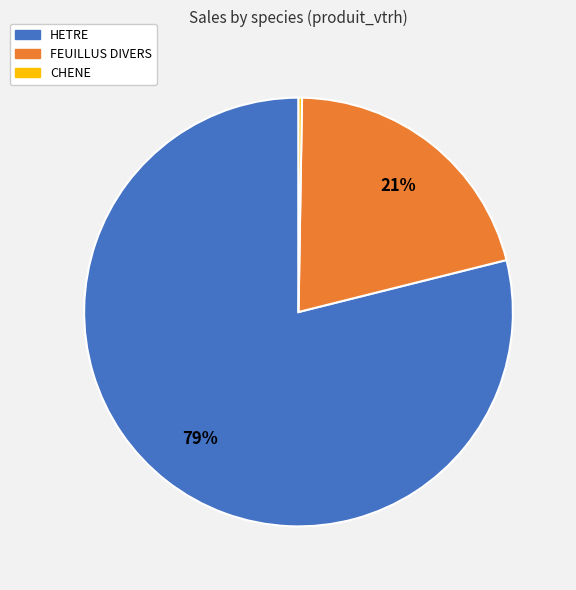

To the nearest percent, what portion does FEUILLUS DIVERS represent?

21%